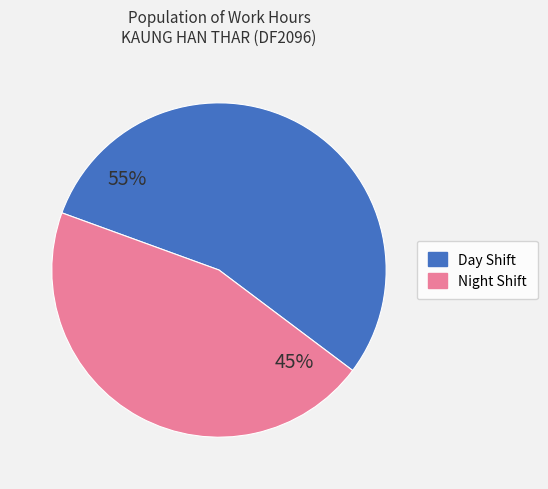

How many segments does this pie chart have?

2